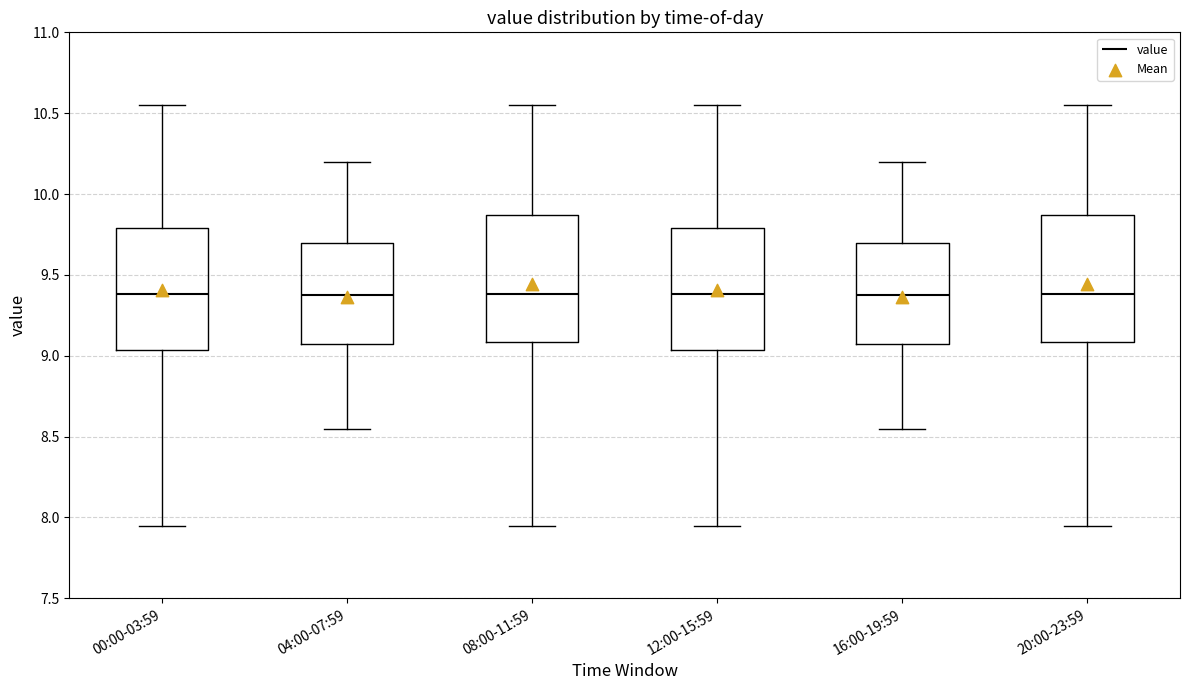

Reading left to right, transcribe this box plot: for each box, give where its median line is, the range the box spans, and where its two whiskers end, as read against the y-axis. The values are not printed on the chart, so give them approximately, as read against the axis.

00:00-03:59: median 9.40, box 9.05 to 9.80, whiskers 7.95 to 10.55
04:00-07:59: median 9.40, box 9.10 to 9.70, whiskers 8.55 to 10.20
08:00-11:59: median 9.40, box 9.10 to 9.85, whiskers 7.95 to 10.55
12:00-15:59: median 9.40, box 9.05 to 9.80, whiskers 7.95 to 10.55
16:00-19:59: median 9.40, box 9.10 to 9.70, whiskers 8.55 to 10.20
20:00-23:59: median 9.40, box 9.10 to 9.85, whiskers 7.95 to 10.55